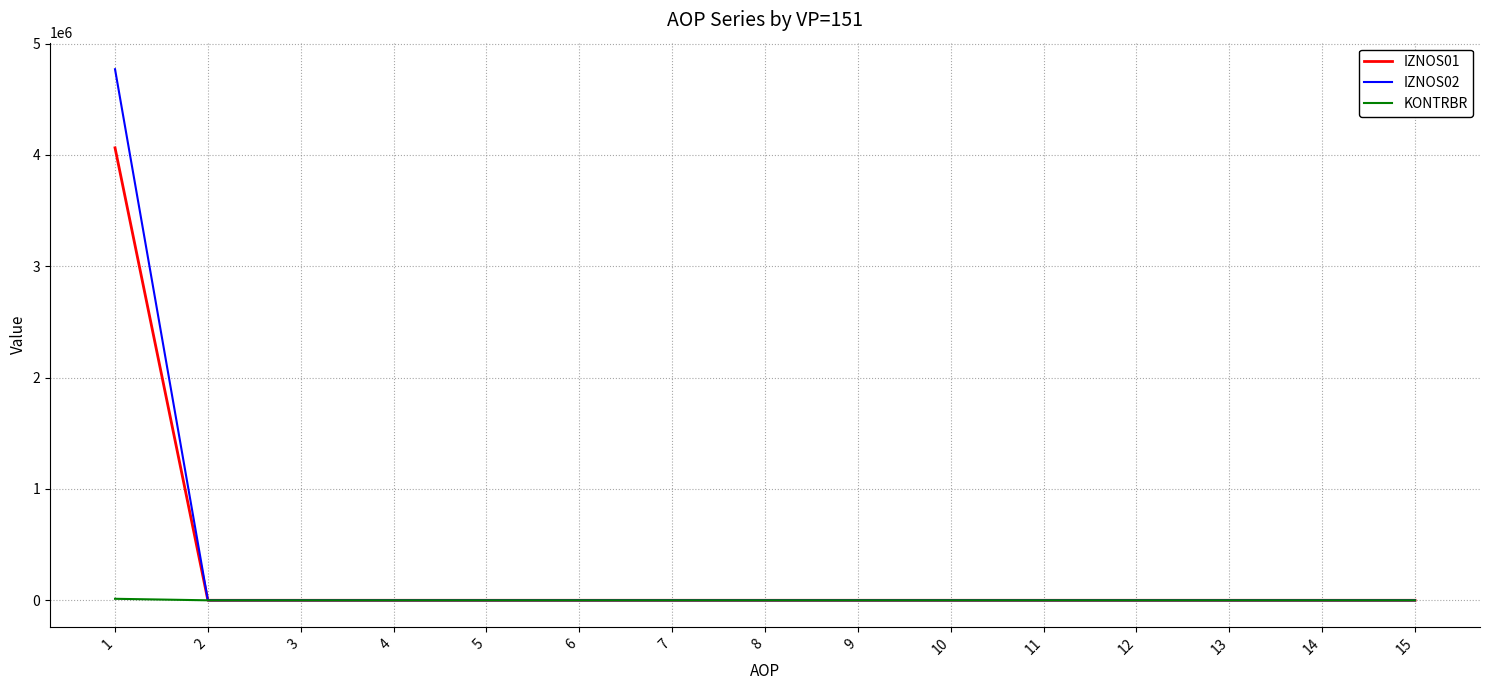

At which category is the sum across all series the highest?

1